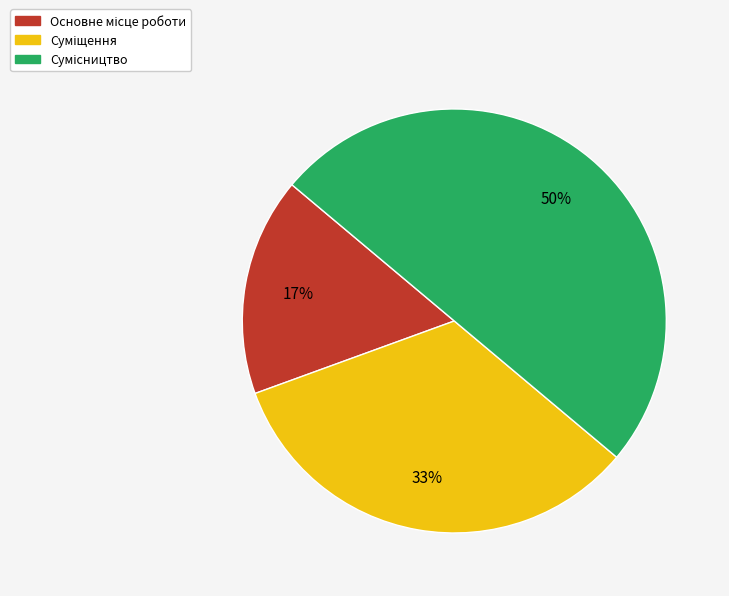

To the nearest percent, what is the difference between the largest and smallest slice percentages?

33%